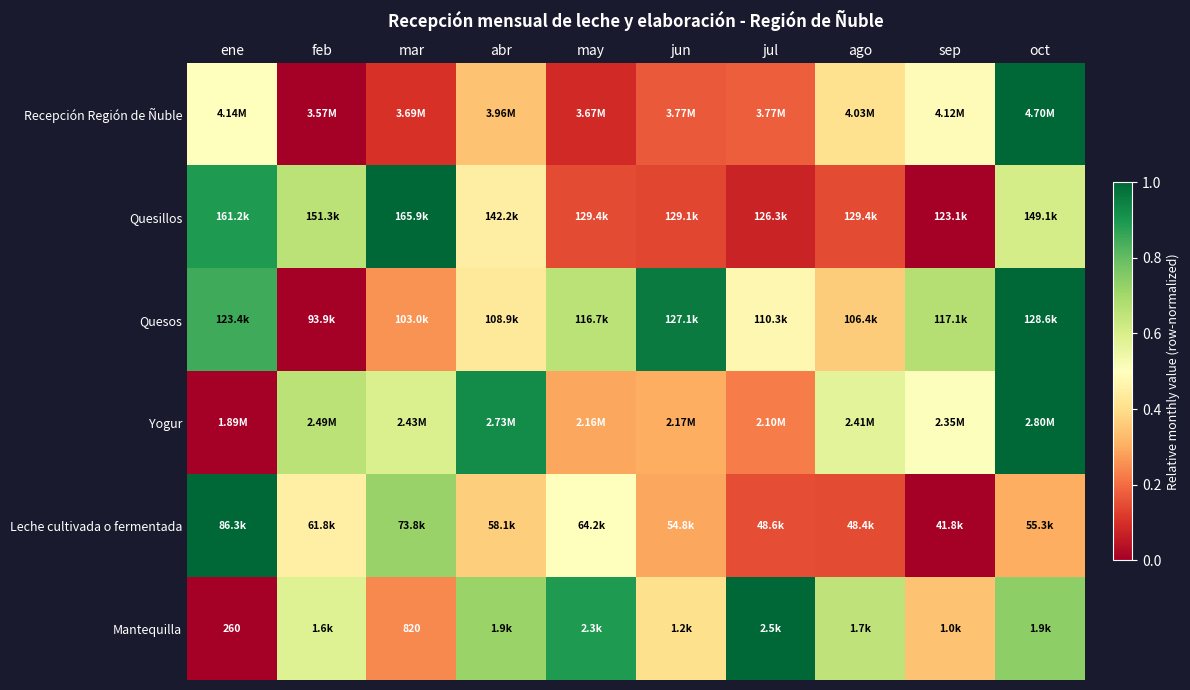

How many distinct data groups are displayed?

6